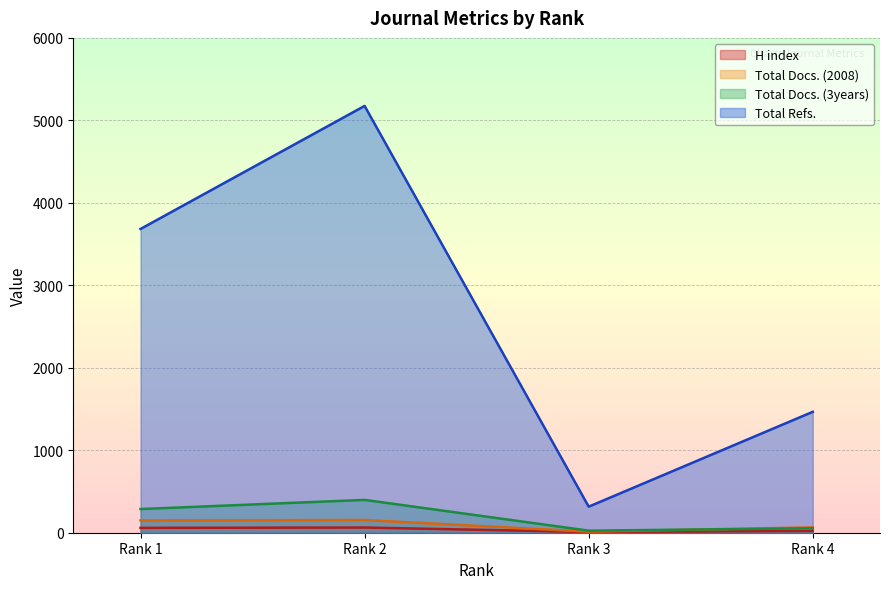

Where is Total Docs. (2008) nearest to the value 83?

Rank 4